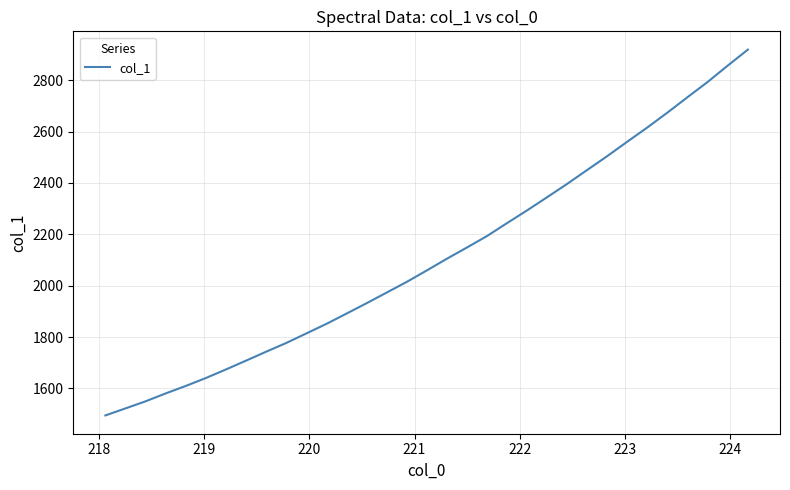

What is the greatest value displayed?

2919.2